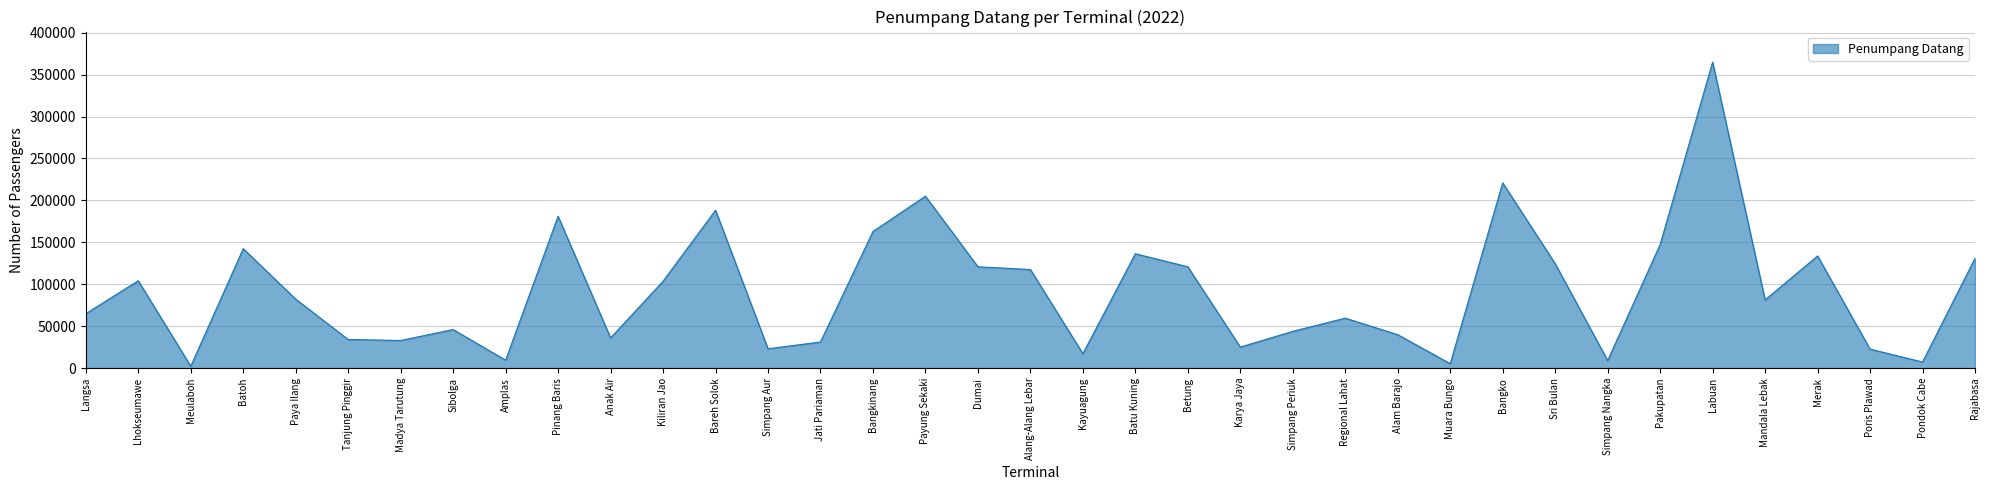

What is the greatest value displayed?

364861